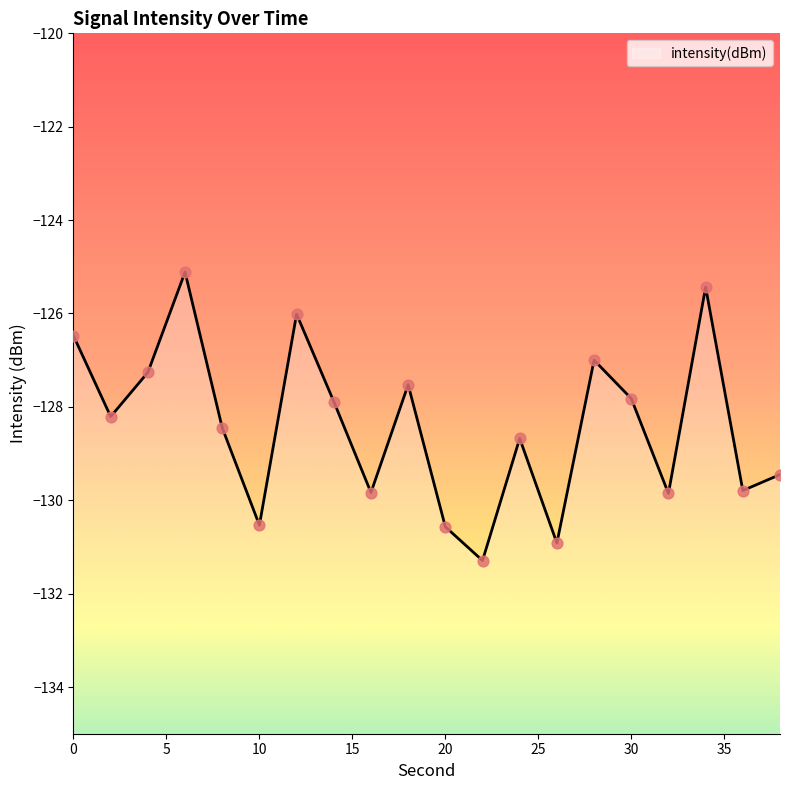

What is the change in value from 14 to 26?

-3.0